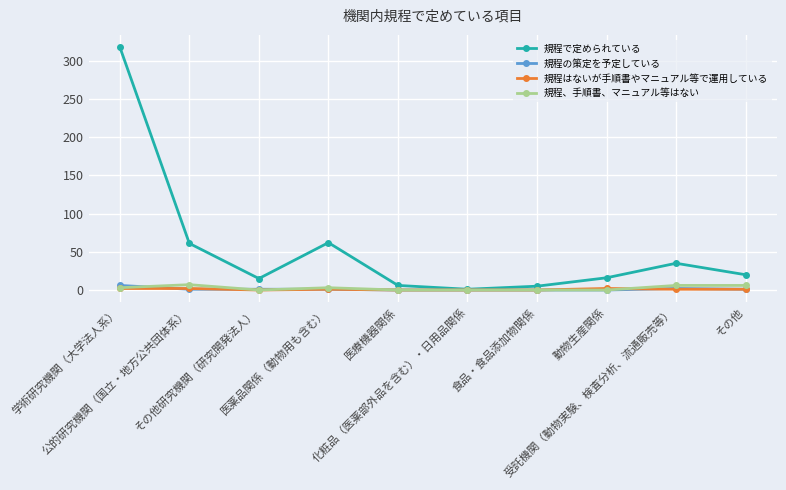

What is the maximum value shown in the chart?

318